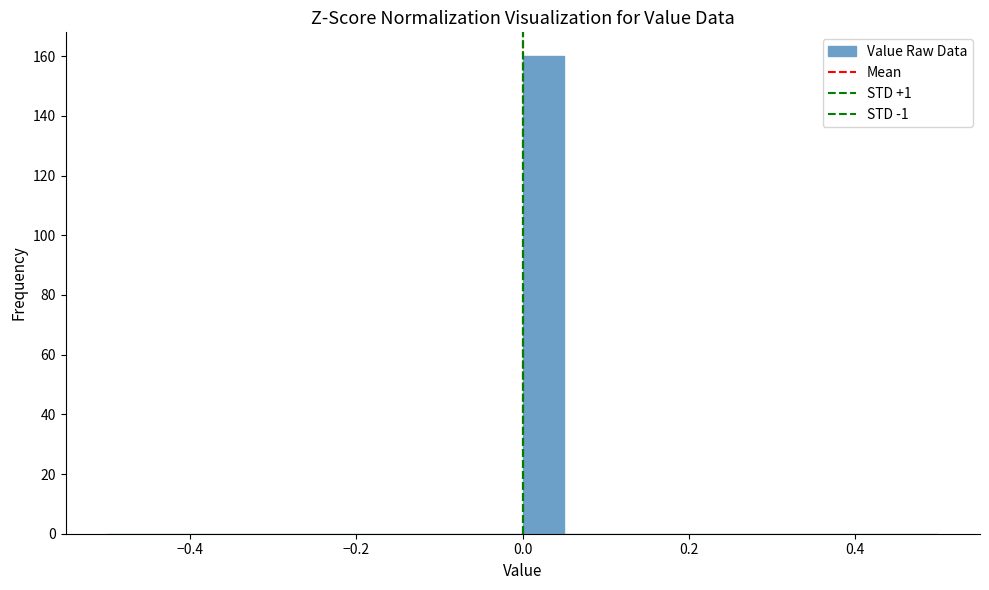

Around what value on the x-axis is the tallest bar? Give the approximate position of its centre, as read against the axis.

0.02